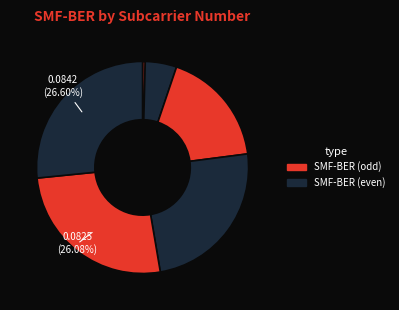

To the nearest percent, what is the average slice percentage?

12%